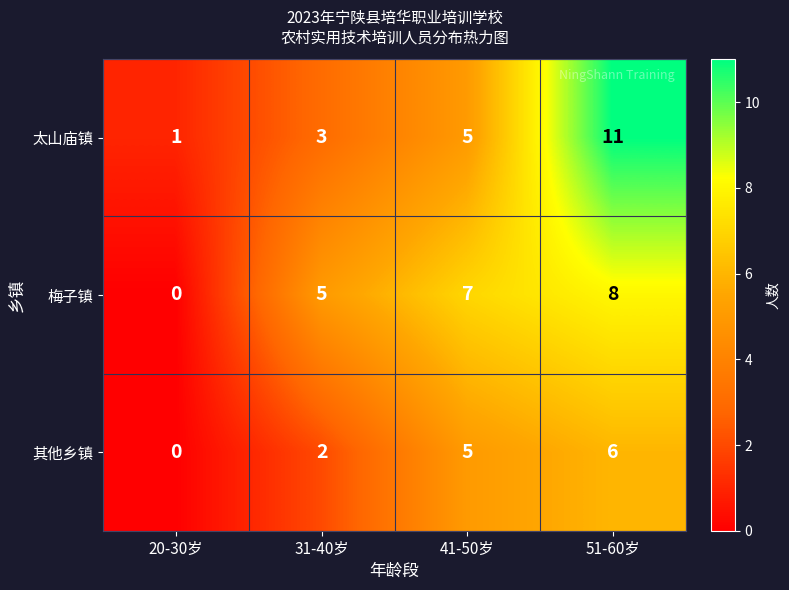

At which category is the sum across all series the highest?

51-60岁